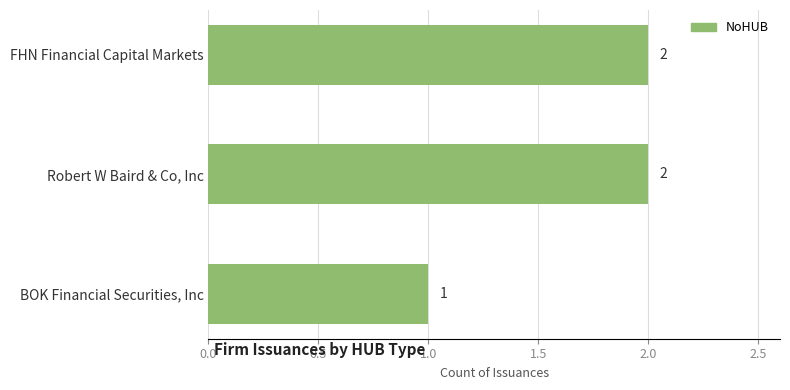

Reading bottom to top, list all the values displayed in this chart.

BOK Financial Securities, Inc=1	Robert W Baird & Co, Inc=2	FHN Financial Capital Markets=2